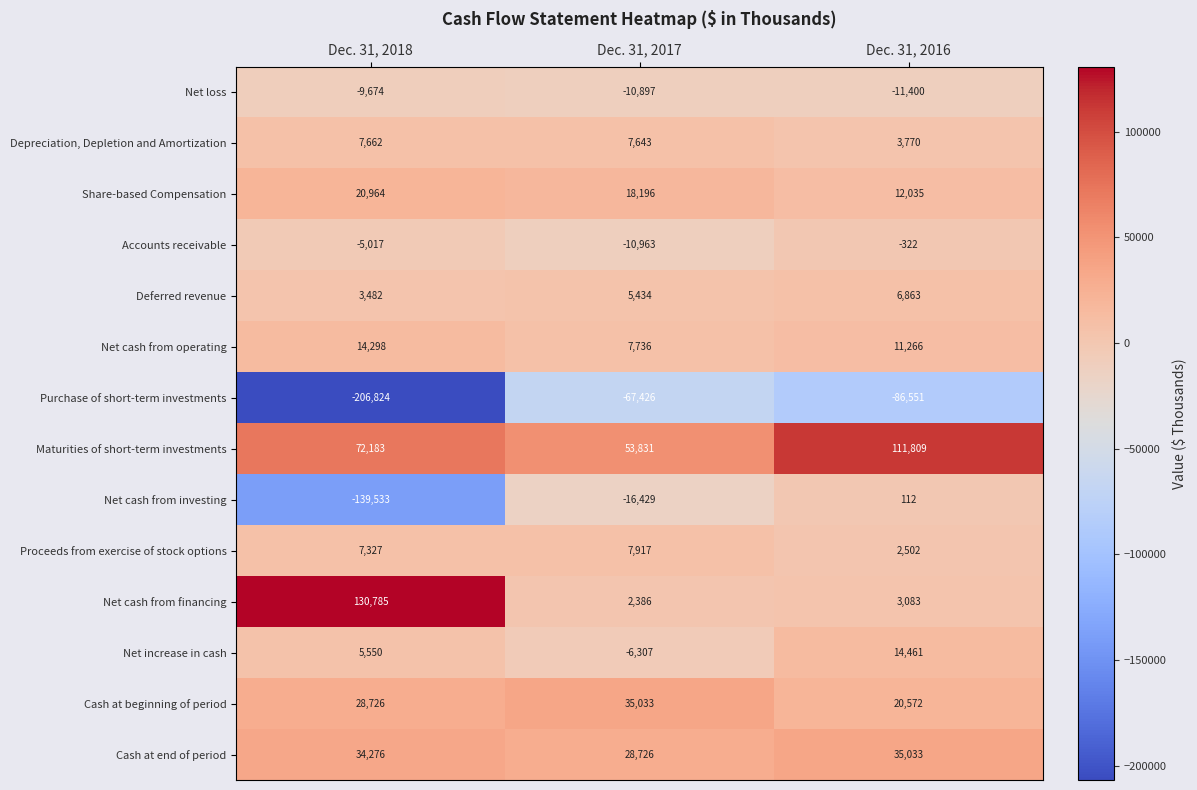

Count the number of categories in the chart.

3